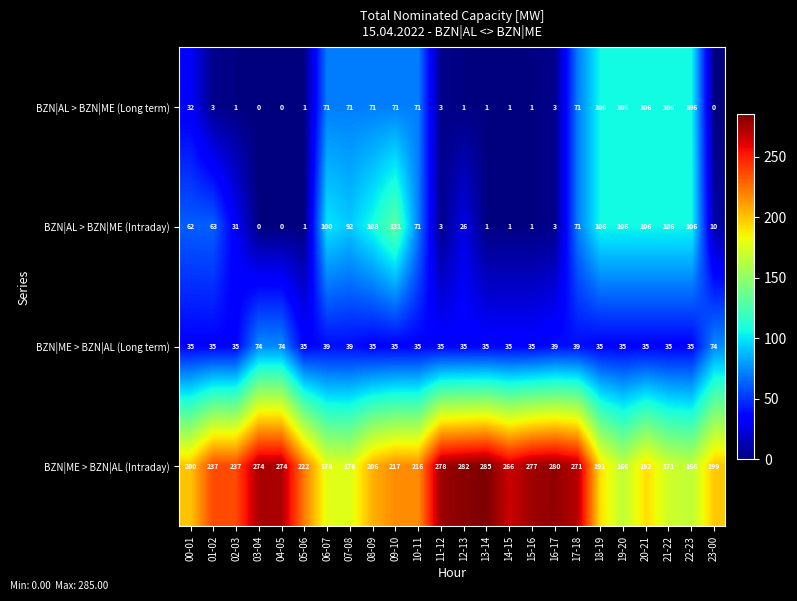

What is the sum of all BZN|AL > BZN|ME (Long term) values?

1003